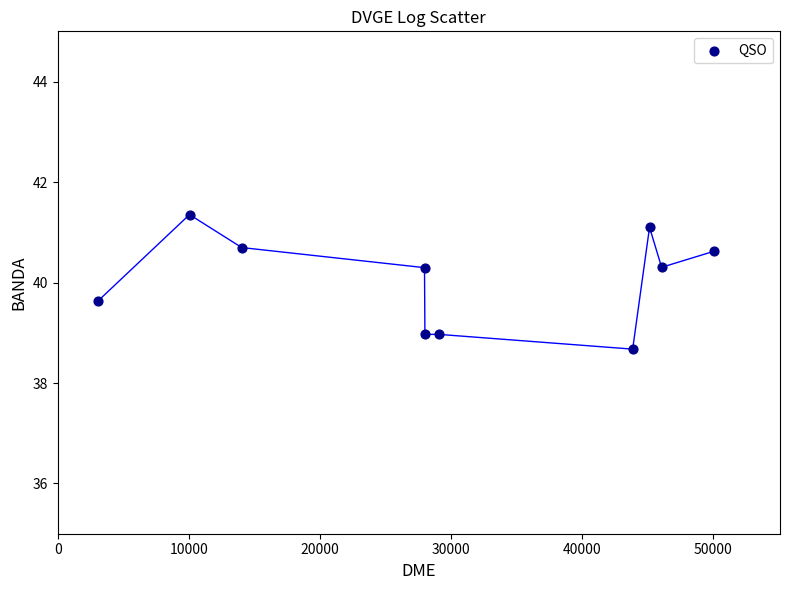

What is the range of X values (max minus min)?

47093.0